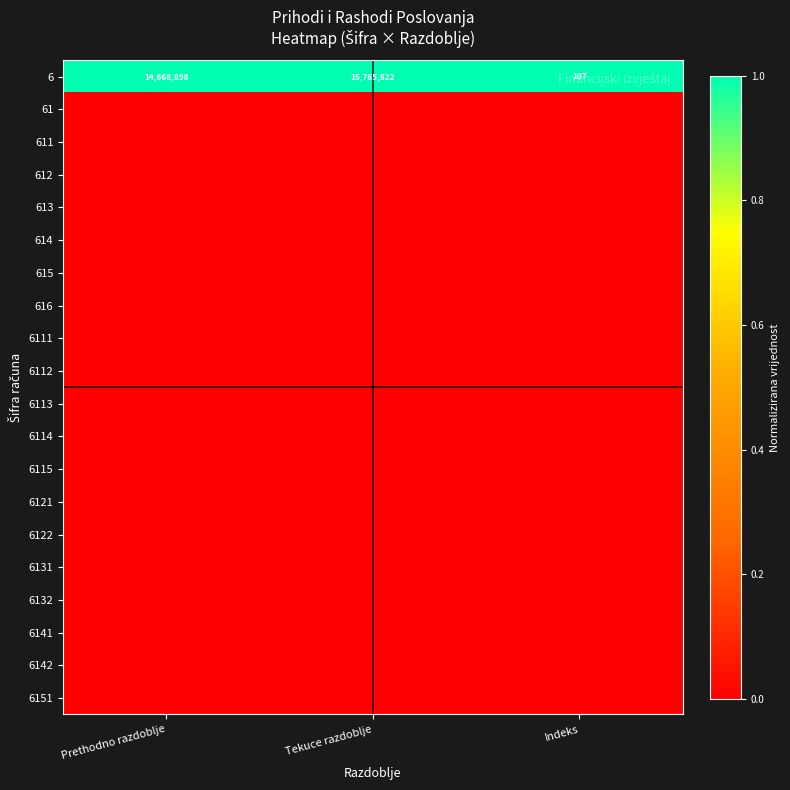

At how many categories does at least one series exceed 0?

3